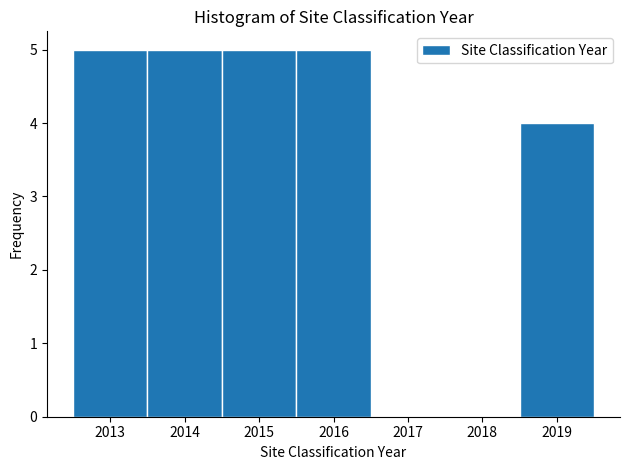

How tall is the bar that spans 2012.5 to 2013.5 on the x-axis? The values are not printed on the chart, so give them approximately, as read against the axis.

5